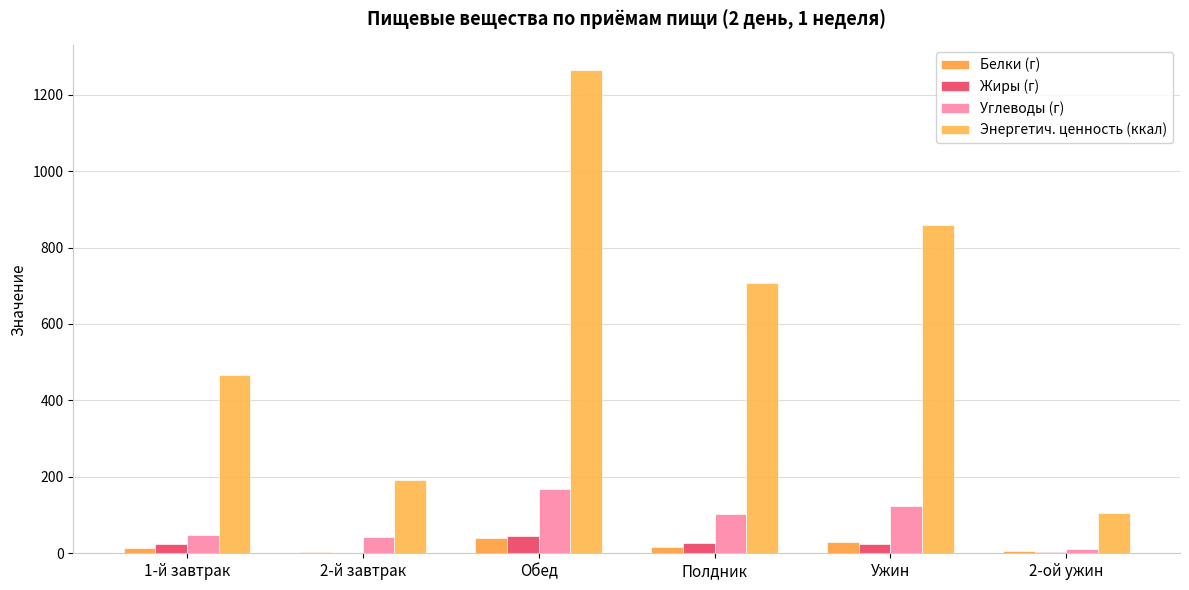

Where is Энергетич. ценность (ккал) nearest to the value 685?

Полдник